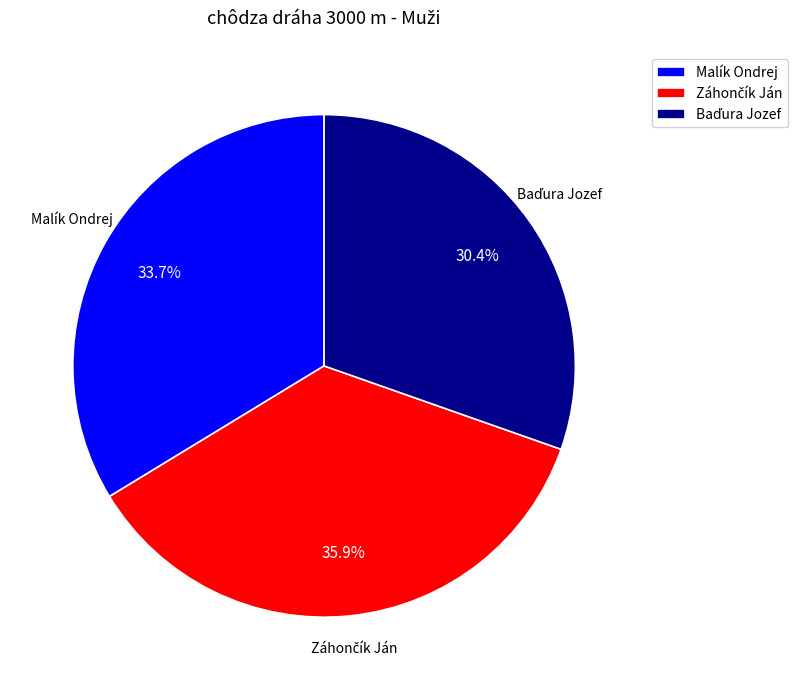

Does any single category account for the majority?

No